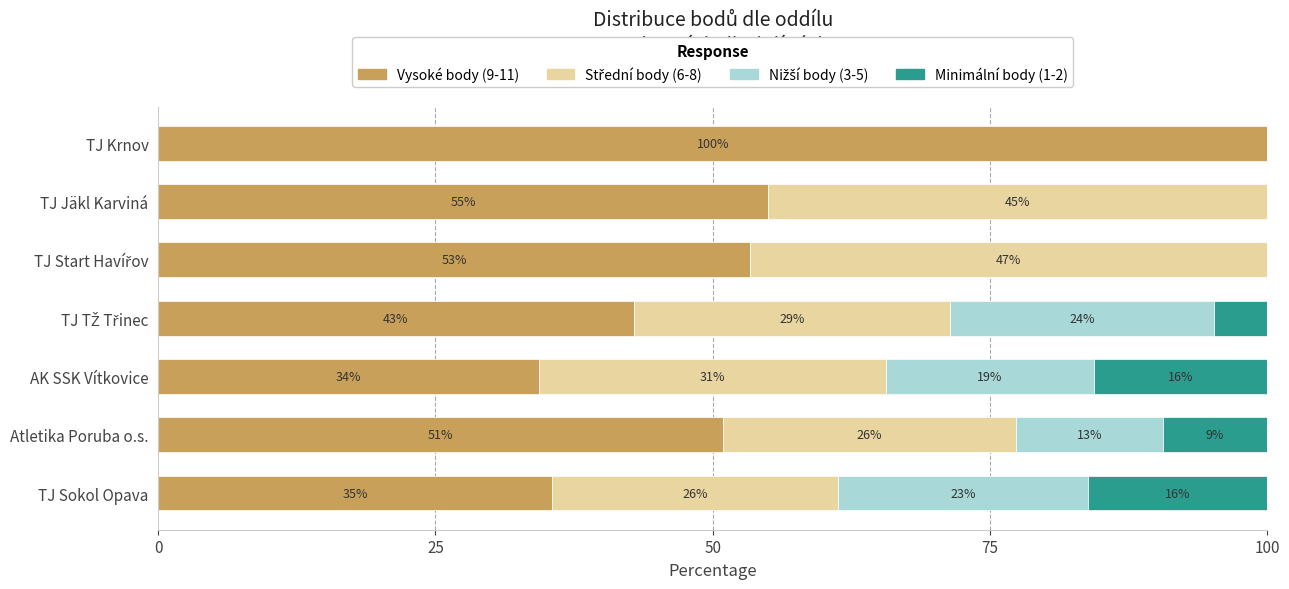

Which series has the widest spread of values?

Vysoké body (9-11)